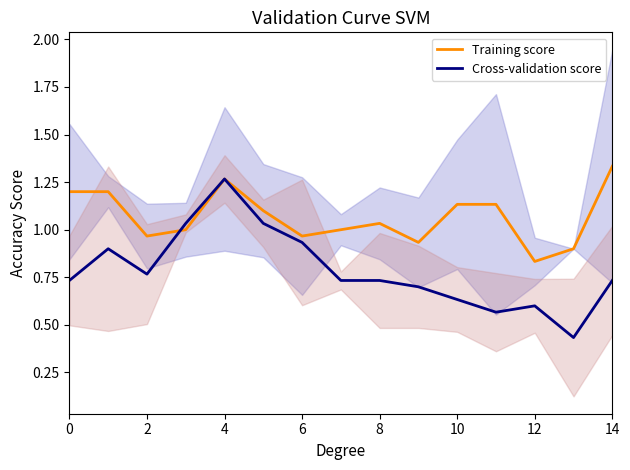

Count the number of categories in the chart.

15